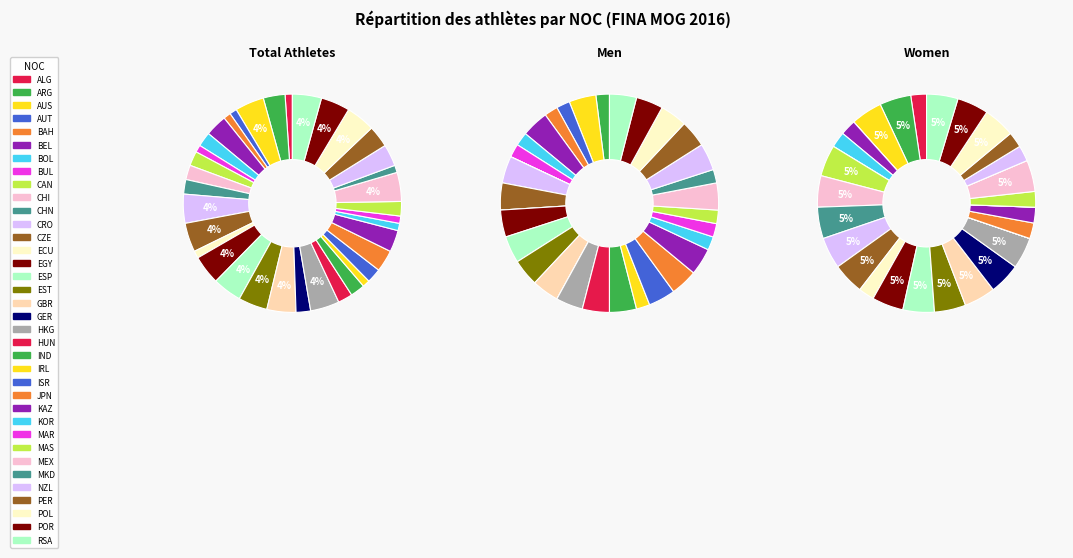

The CZE slice represents 1% of the pie. True or false?

False